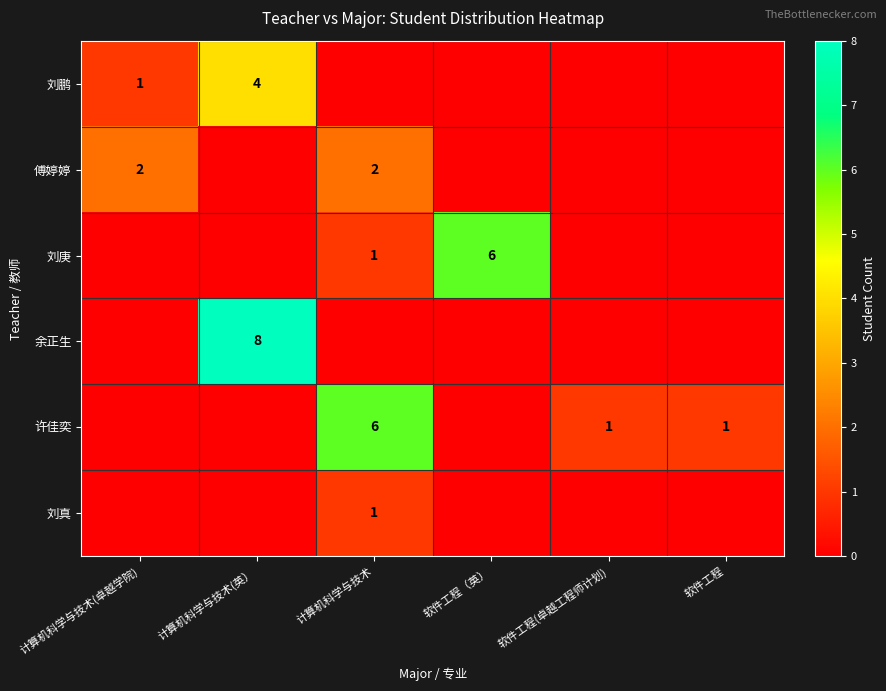

The value of 刘庚 at 计算机科学与技术 is 1. True or false?

True